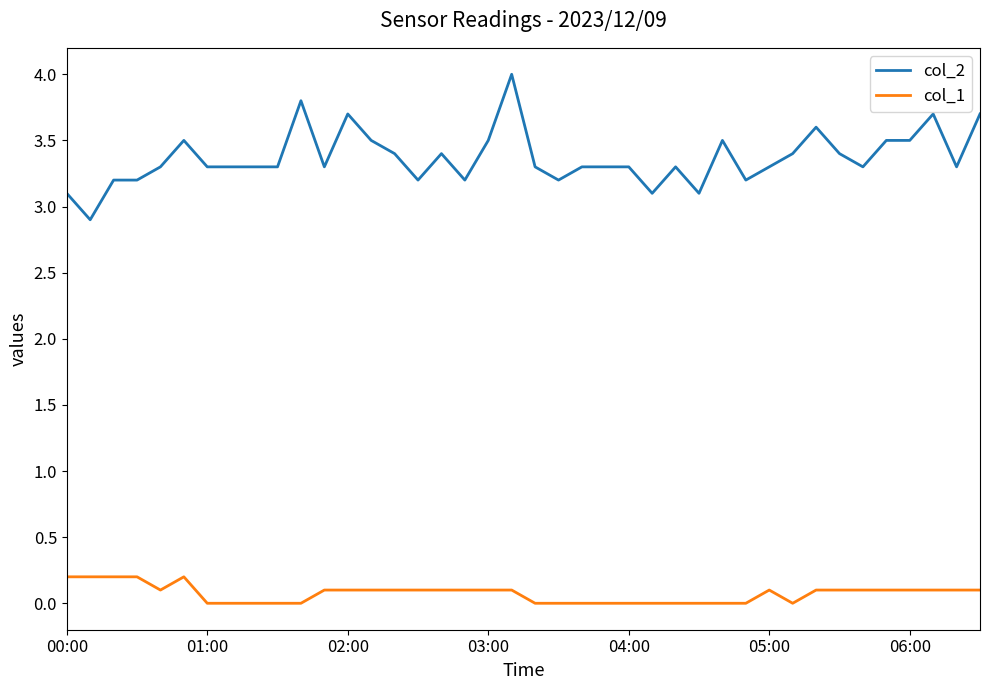

What is the difference between the maximum and minimum values in the col_2 series?

1.1